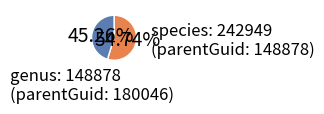

To the nearest percent, what is the average slice percentage?

50%